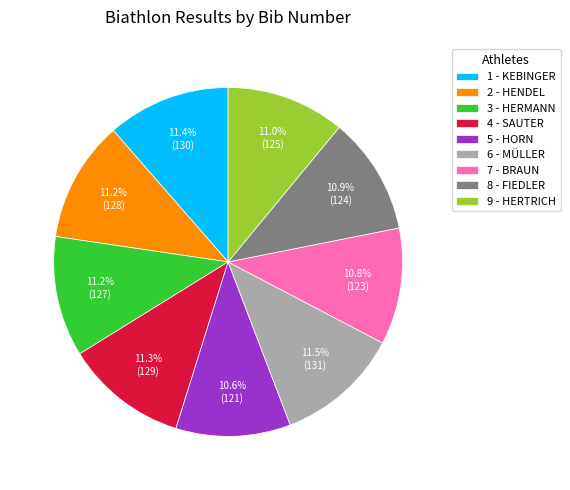

Between 5 - HORN and 6 - MÜLLER, which is larger?

6 - MÜLLER